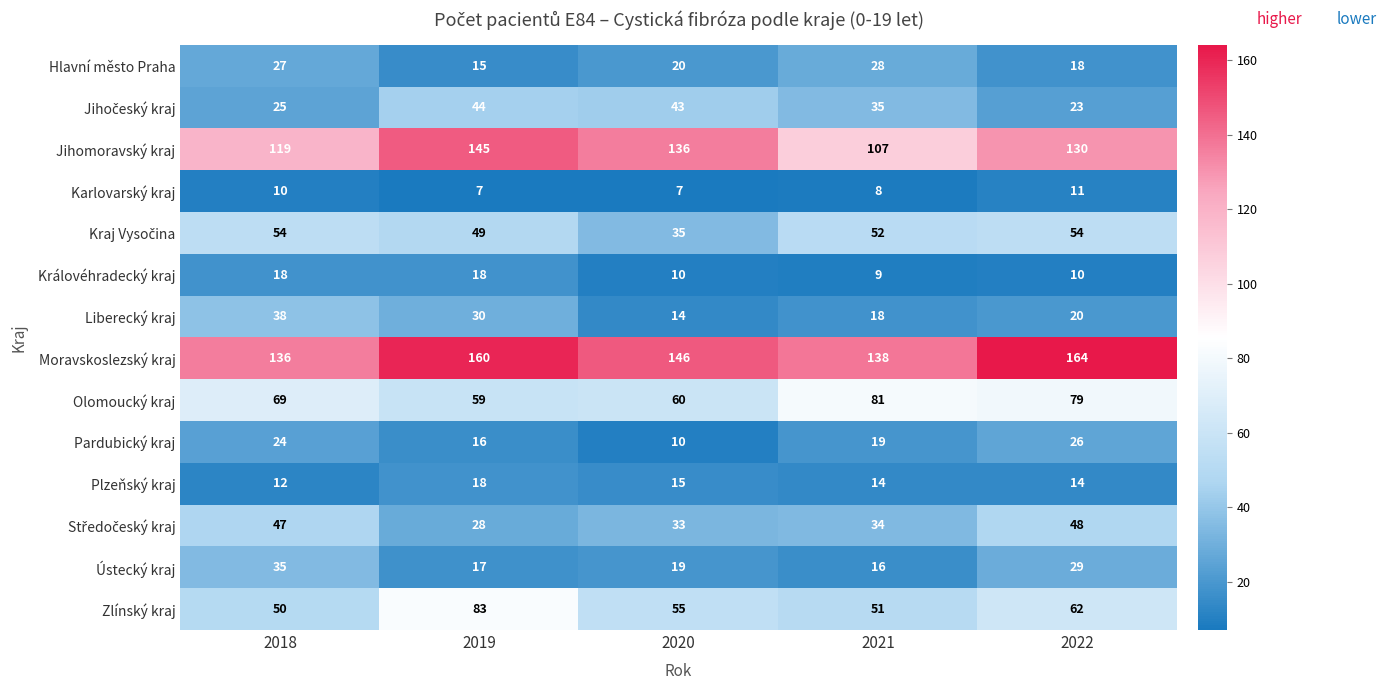

Count the Karlovarský kraj values in the range 7 to 10.

4